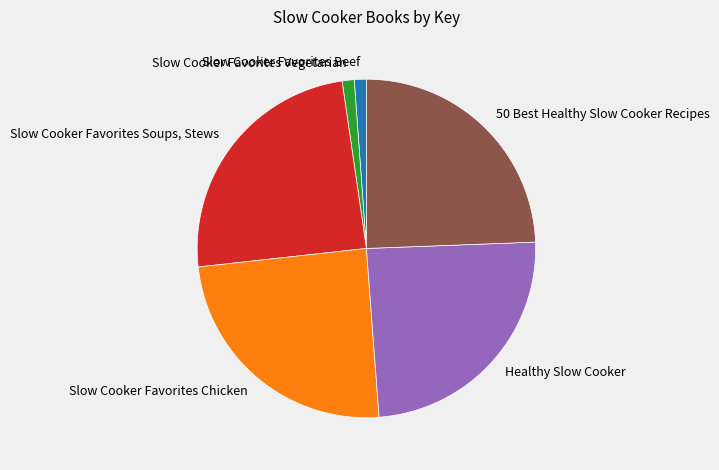

Count the number of slices in the pie.

6